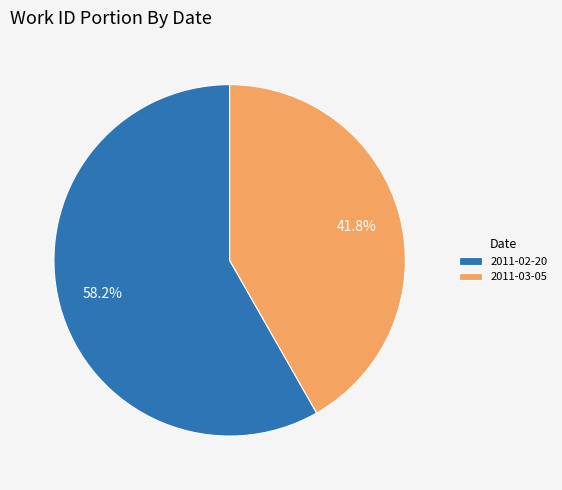

What is the largest slice in the pie chart?

2011-02-20